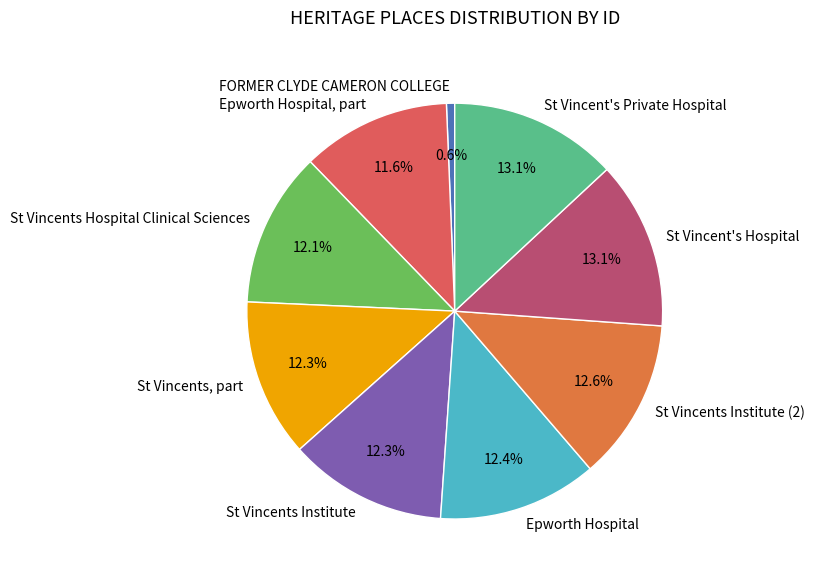

To the nearest percent, what portion does Epworth Hospital, part represent?

12%